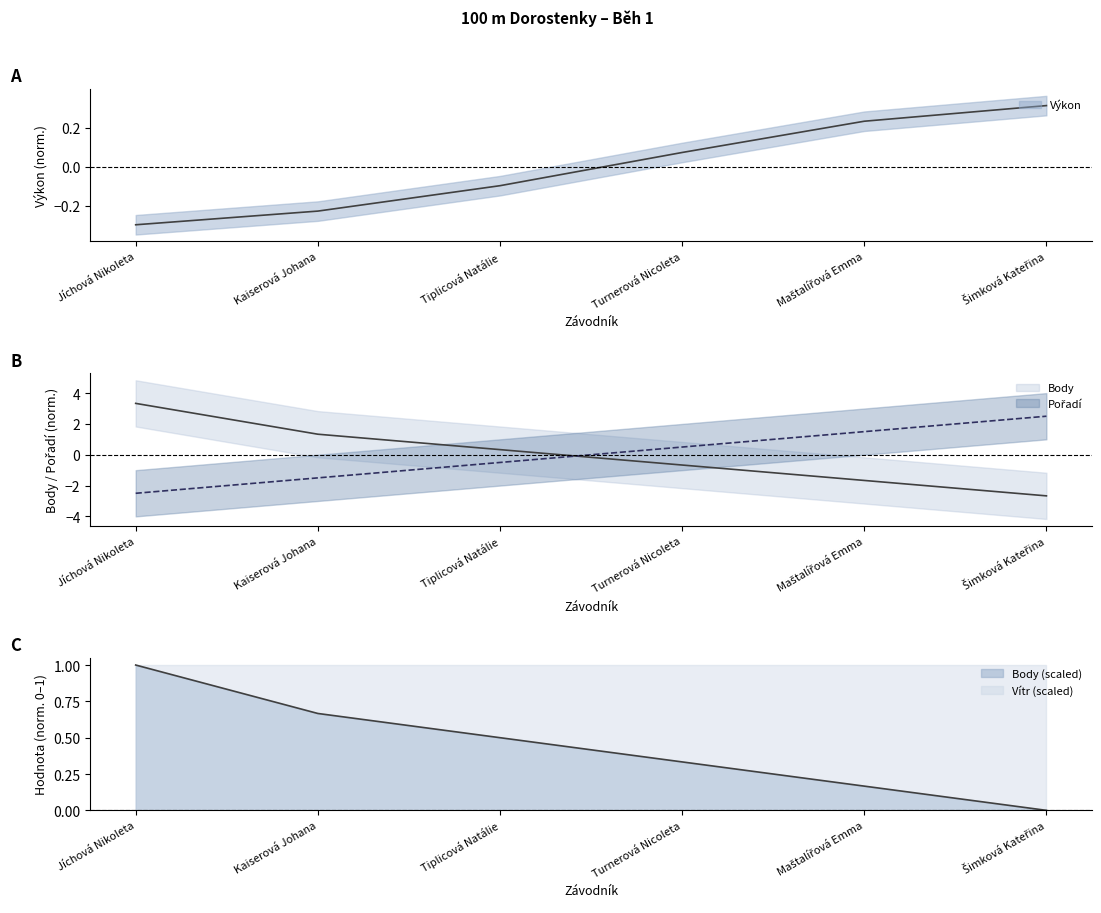

At which label is Pořadí closest to 0?

Tiplicová Natálie